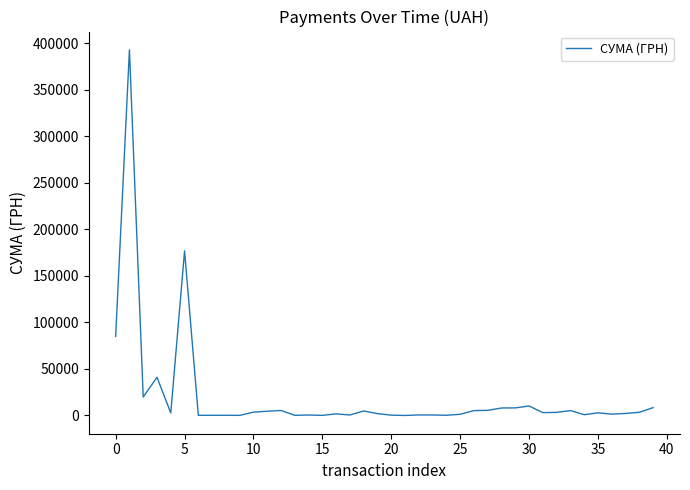

What is the maximum value shown in the chart?

392667.4